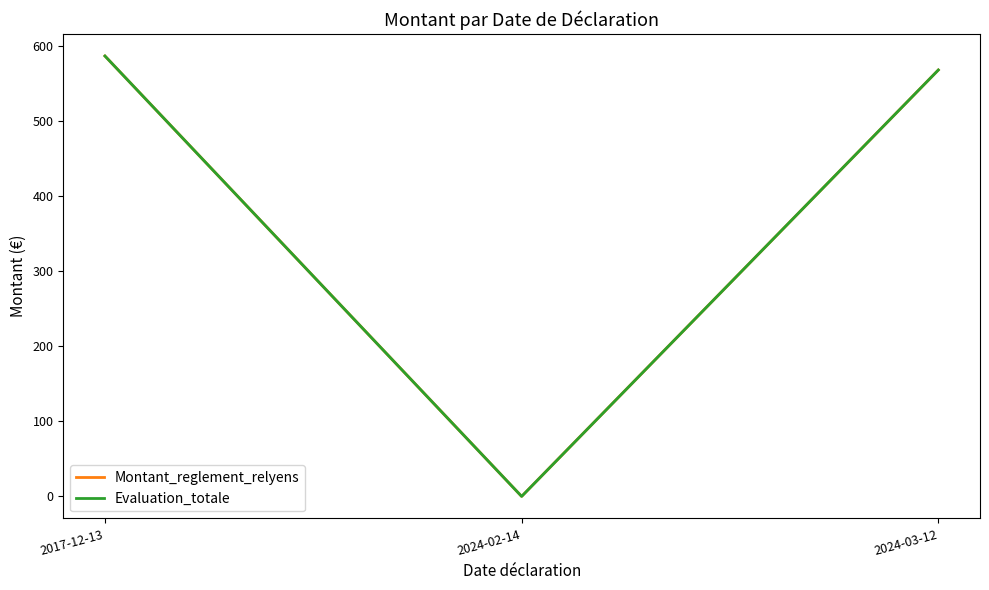

True or false: Montant_reglement_relyens has a value of 0.0 at 2024-02-14.

True